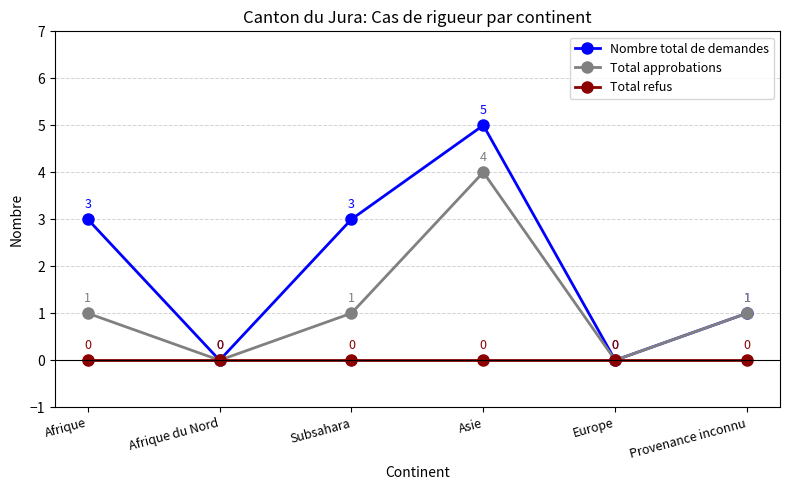

Is the value of Nombre total de demandes at Provenance inconnu greater than the value of Total refus at Asie?

Yes